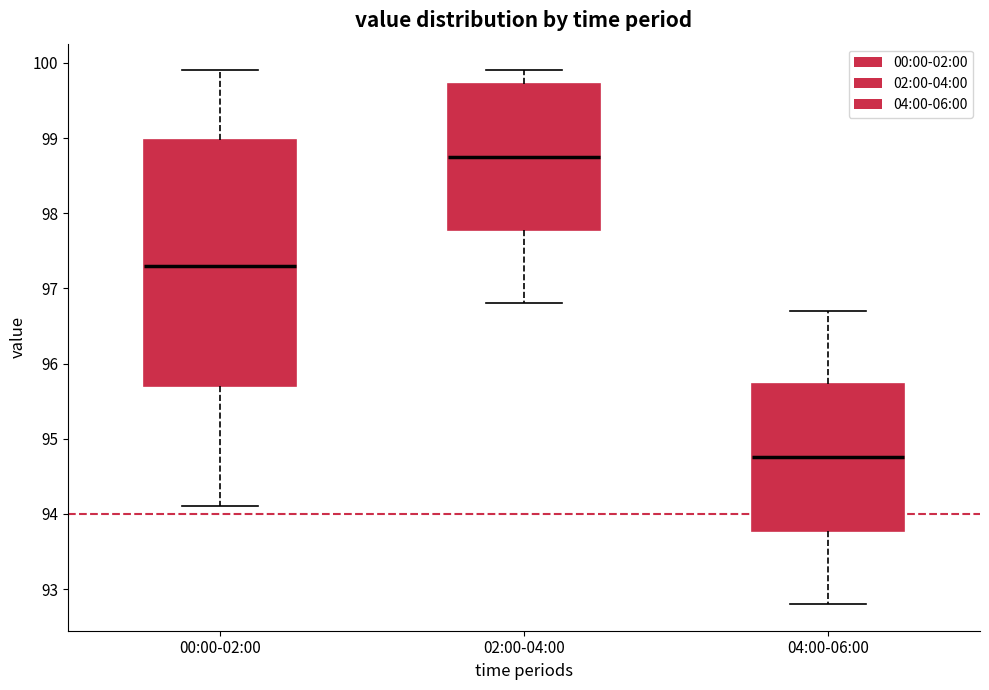

Comparing the boxes themselves (not the whiskers), which one is the tallest?

00:00-02:00